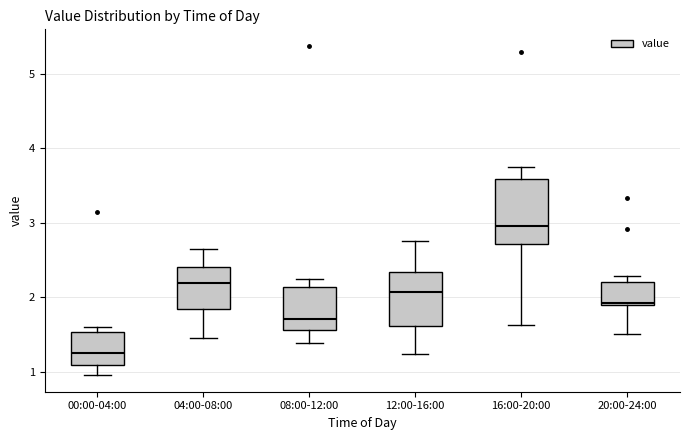

Comparing the boxes themselves (not the whiskers), which one is the tallest?

16:00-20:00